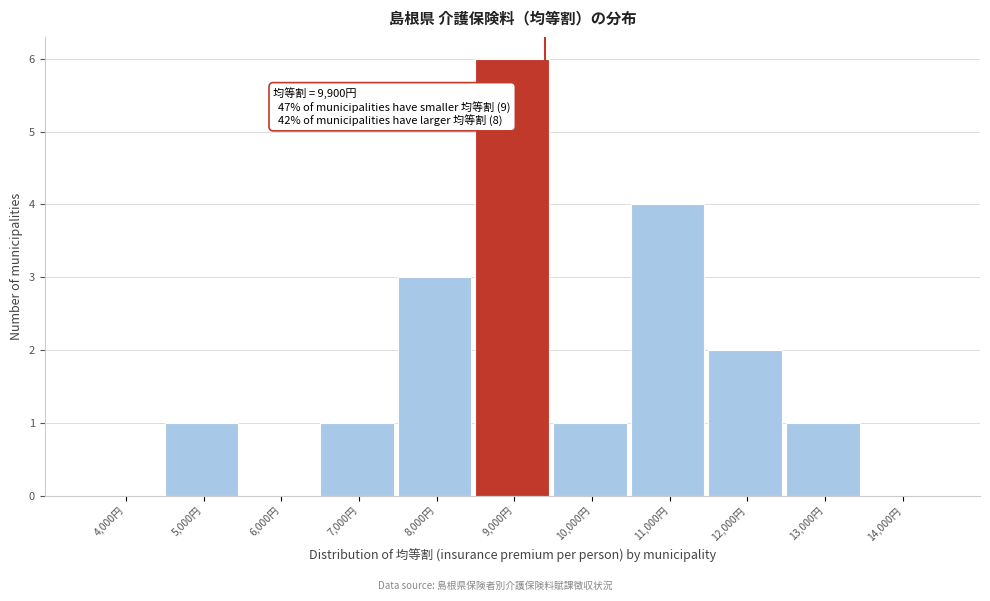

Reading left to right, what are all the values shown in this chart?

4,000円=0	5,000円=1	6,000円=0	7,000円=1	8,000円=3	9,000円=6	10,000円=1	11,000円=4	12,000円=2	13,000円=1	14,000円=0